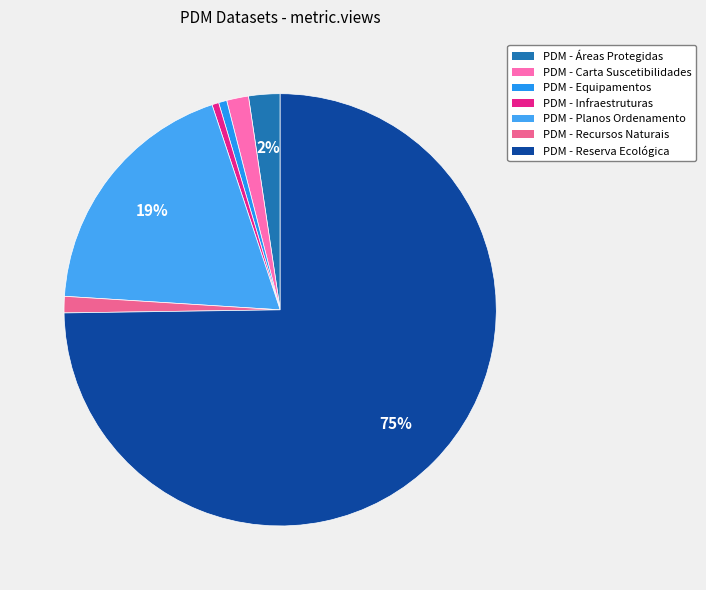

Does any single category account for the majority?

Yes